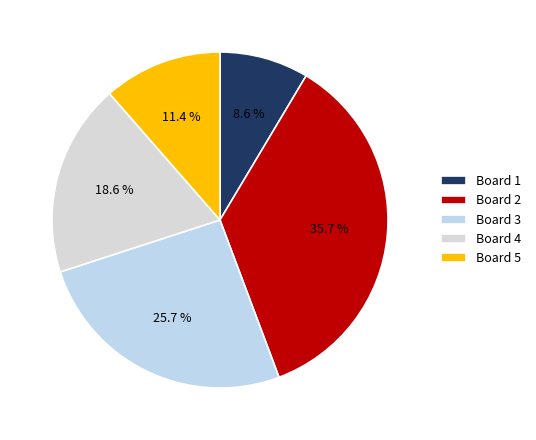

True or false: Board 5 accounts for 6% of the total.

False